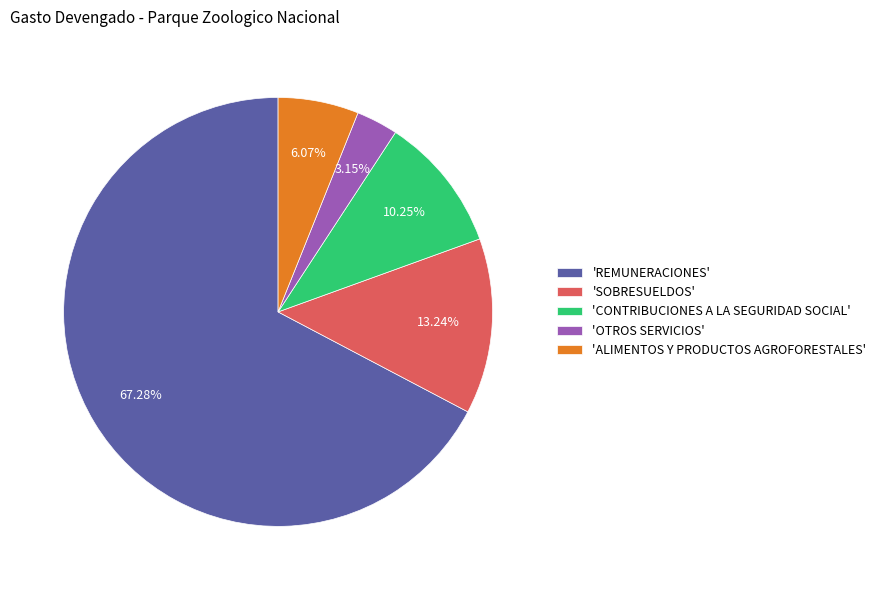

Rank the categories by value from lowest to highest.

'OTROS SERVICIOS', 'ALIMENTOS Y PRODUCTOS AGROFORESTALES', 'CONTRIBUCIONES A LA SEGURIDAD SOCIAL', 'SOBRESUELDOS', 'REMUNERACIONES'